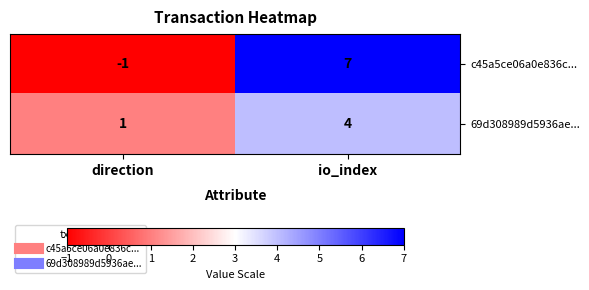

Read the 69d308989d5936ae... value at io_index.

4